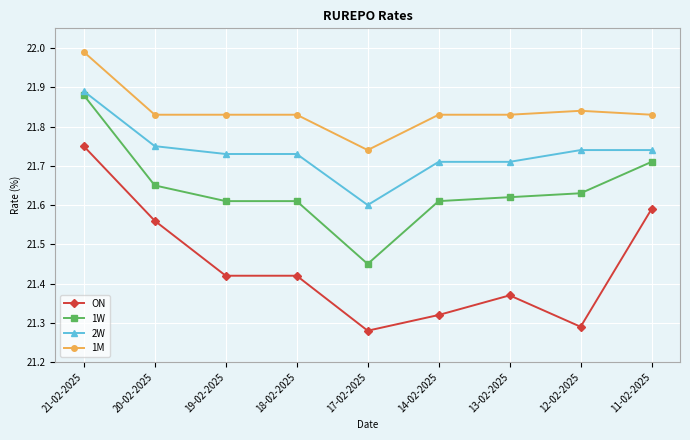

Rank the series at 17-02-2025 from highest to lowest value.

1M, 2W, 1W, ON